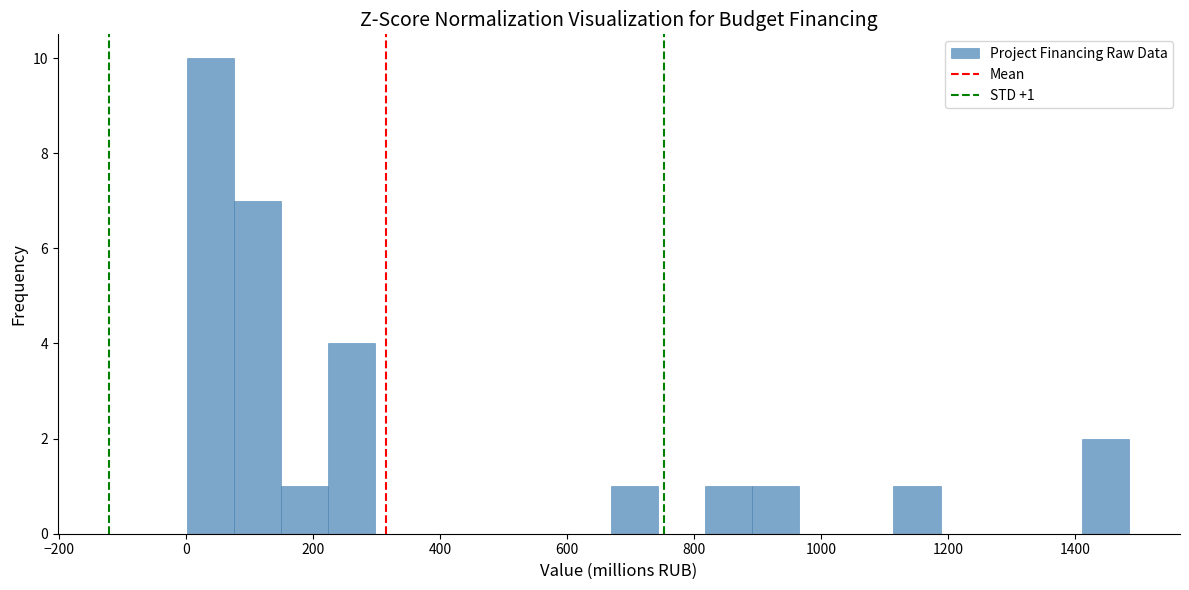

Read against the x-axis, roughly where is the centre of the tallest bar?

40